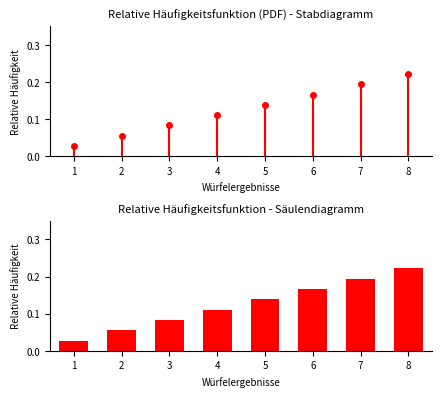

The value at 8 is 0.4. True or false?

False